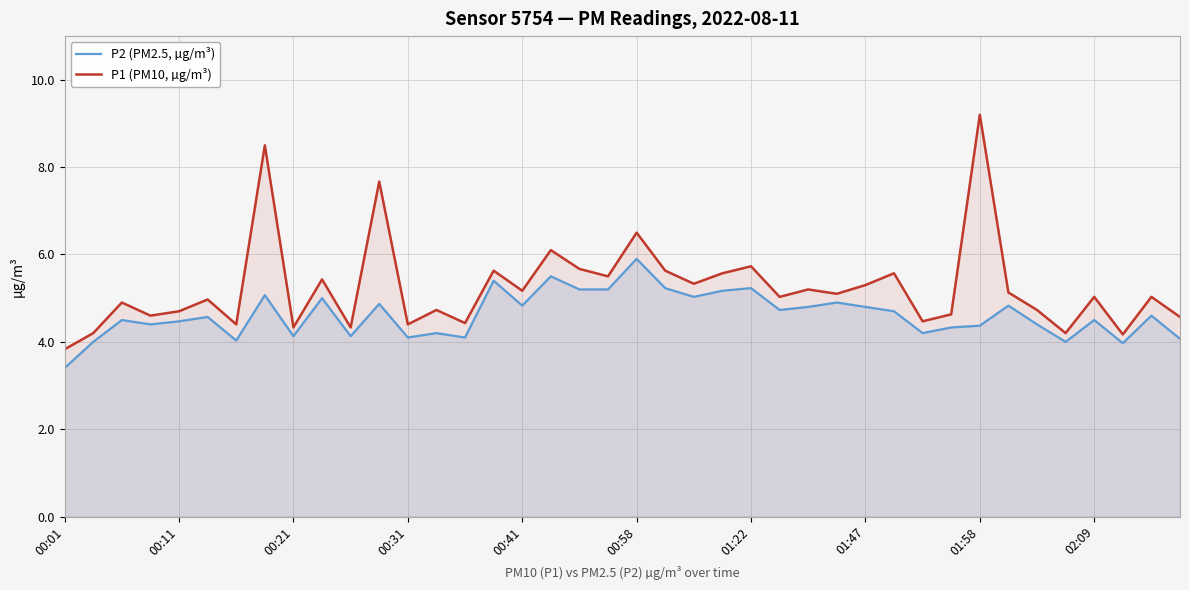

What is the label of the 40th point from the right?

00:01